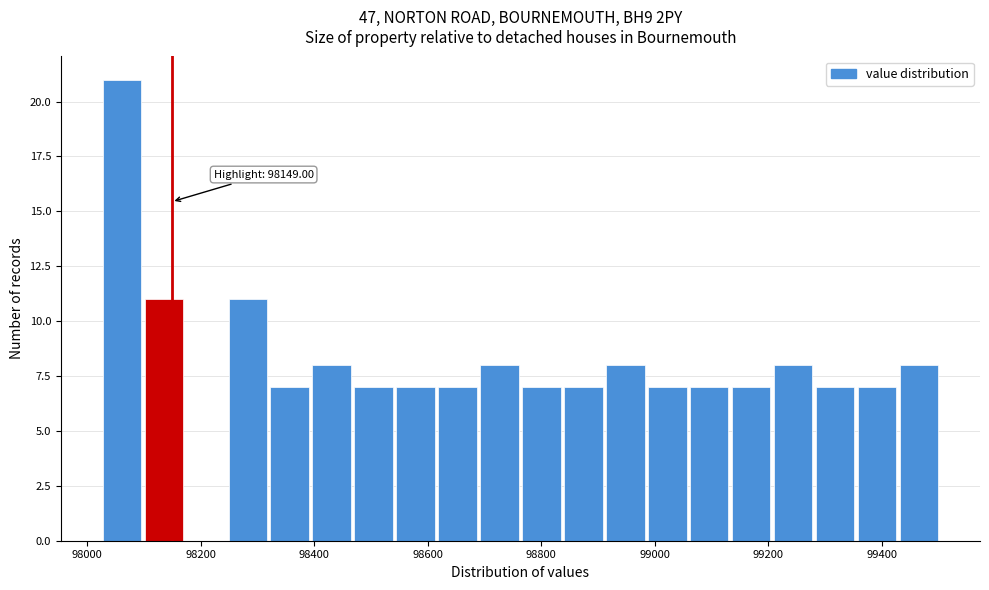

Around what value on the x-axis is the tallest bar? Give the approximate position of its centre, as read against the axis.

98060